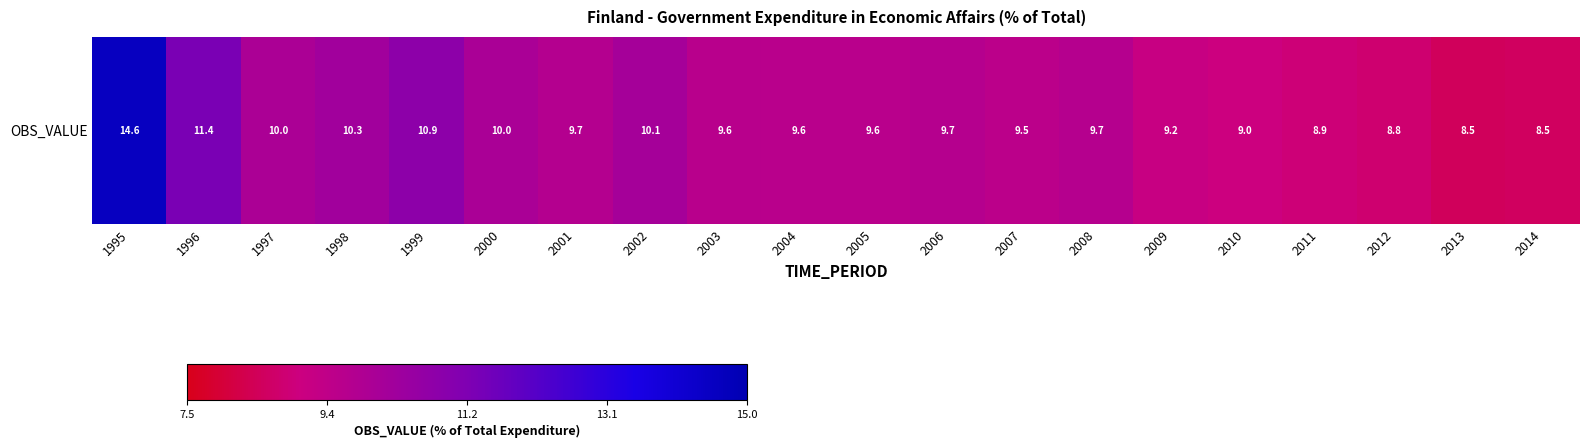

At which category does the chart reach its minimum across all series?

2013